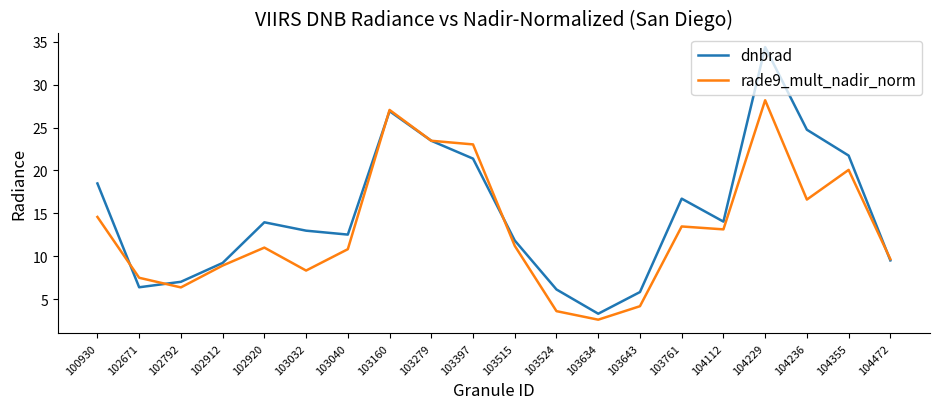

What are all the series names shown in the legend?

dnbrad, rade9_mult_nadir_norm